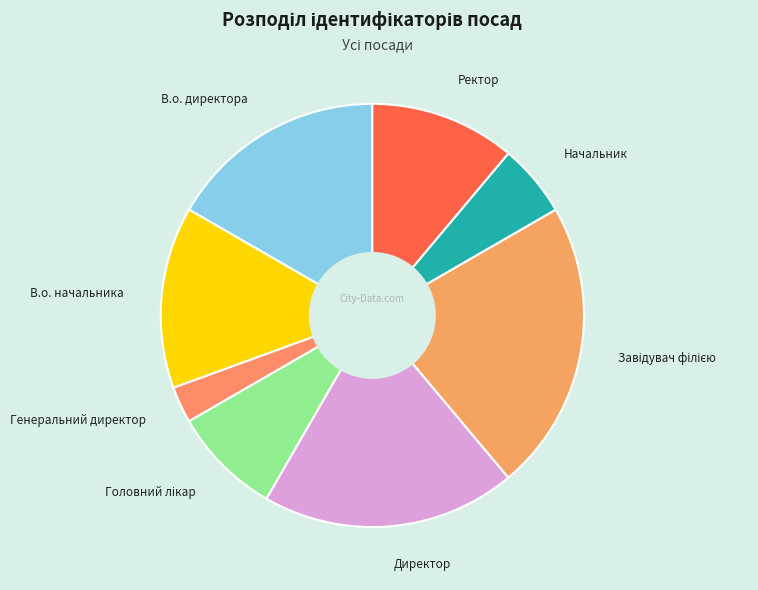

Do В.о. начальника and Начальник together represent more than half of the pie?

No